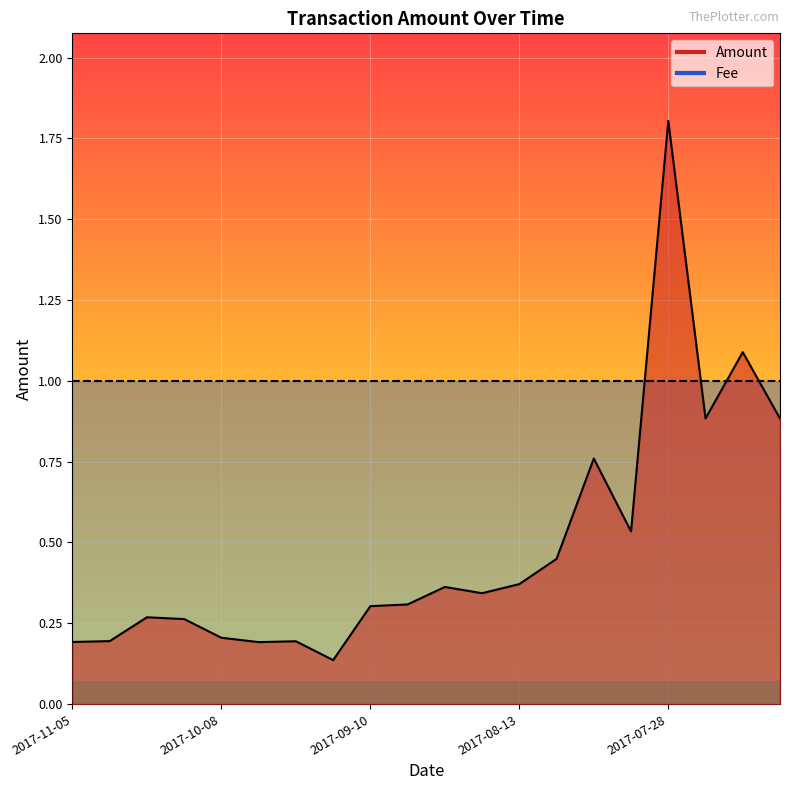

What is the label of the 8th point from the right?

2017-08-13